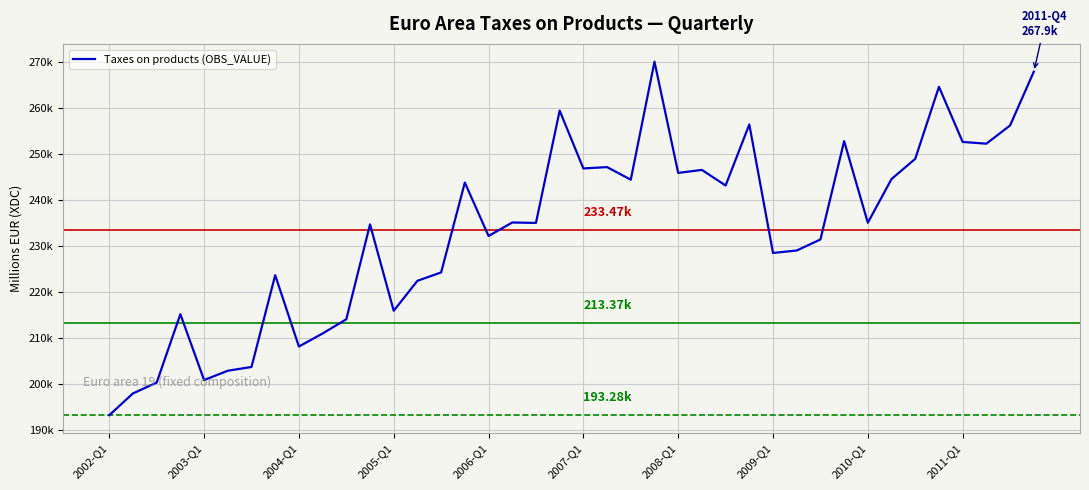

What is the greatest value displayed?

270038.8